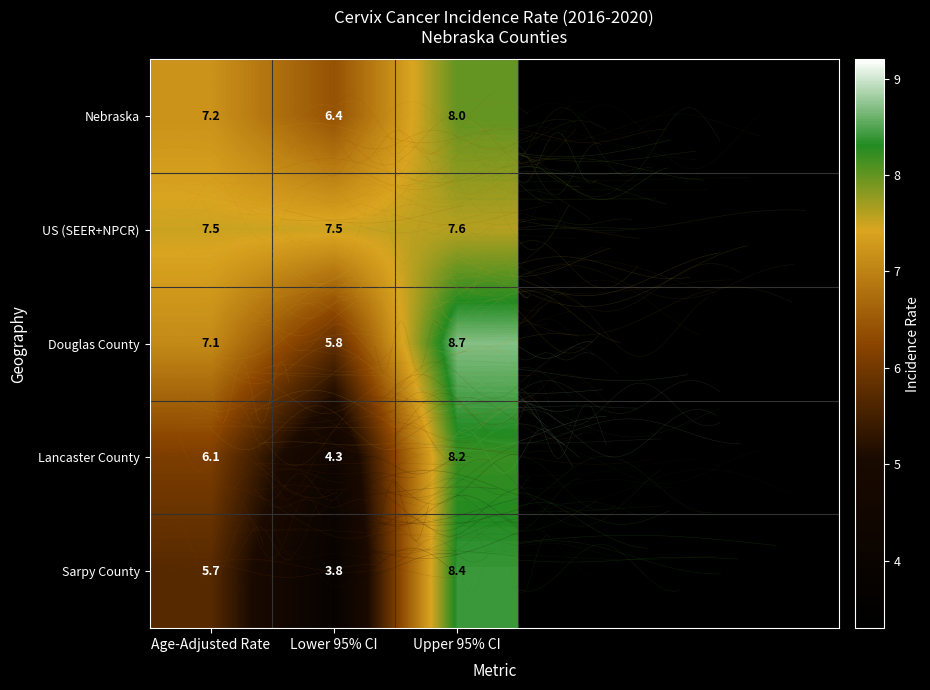

The value of Douglas County at Lower 95% CI is 5.8. True or false?

True